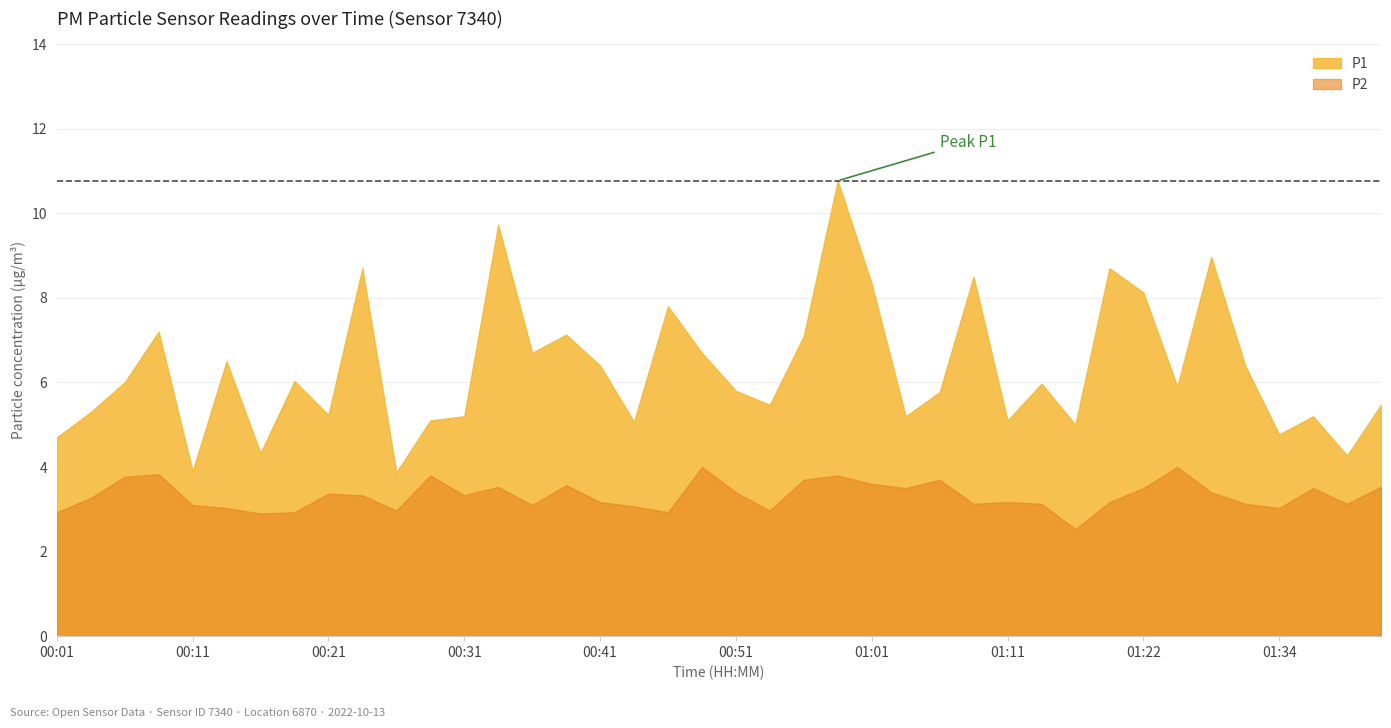

List the series in order of their peak value, lowest first.

P2, P1